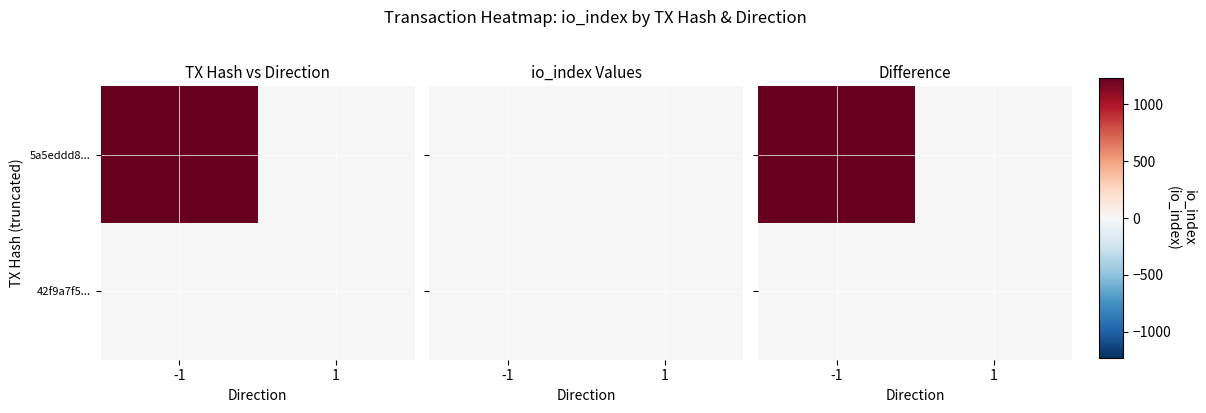

The 5a5eddd8... series shows -835 at 1. True or false?

False